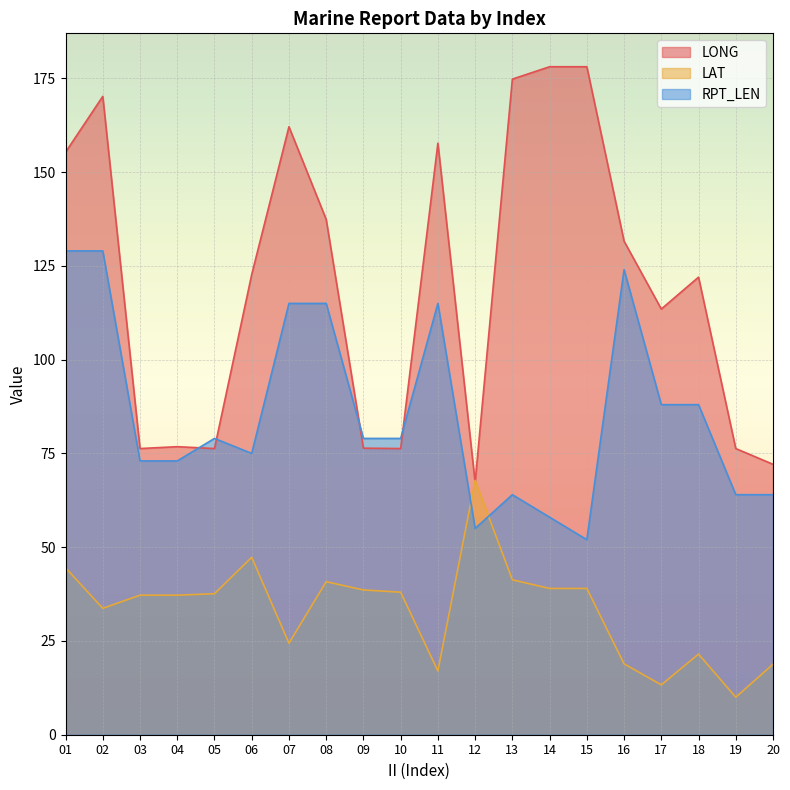

Between 17 and 19, which series saw the biggest shift?

LONG